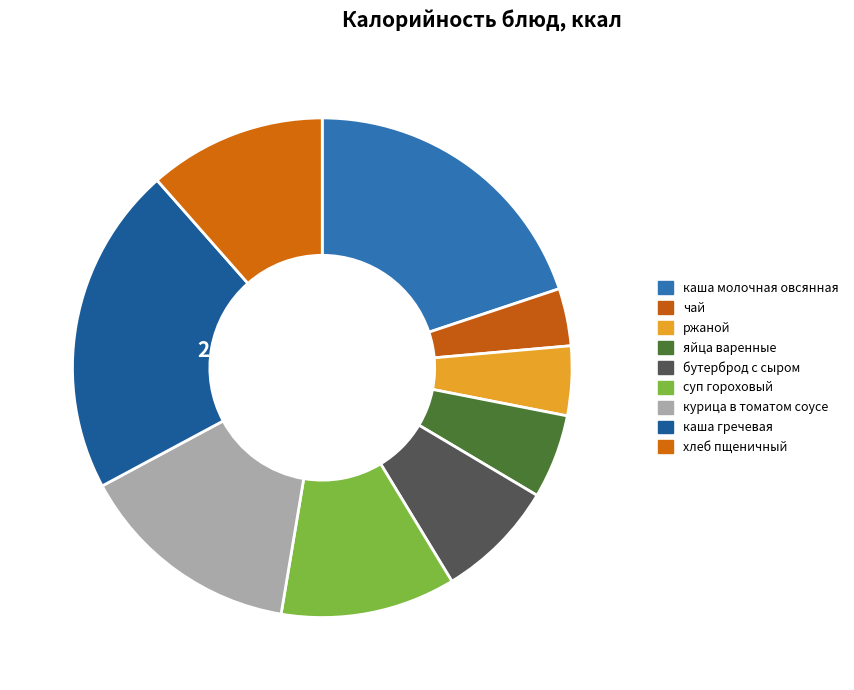

Combined, do чай and бутерброд с сыром account for over 50%?

No